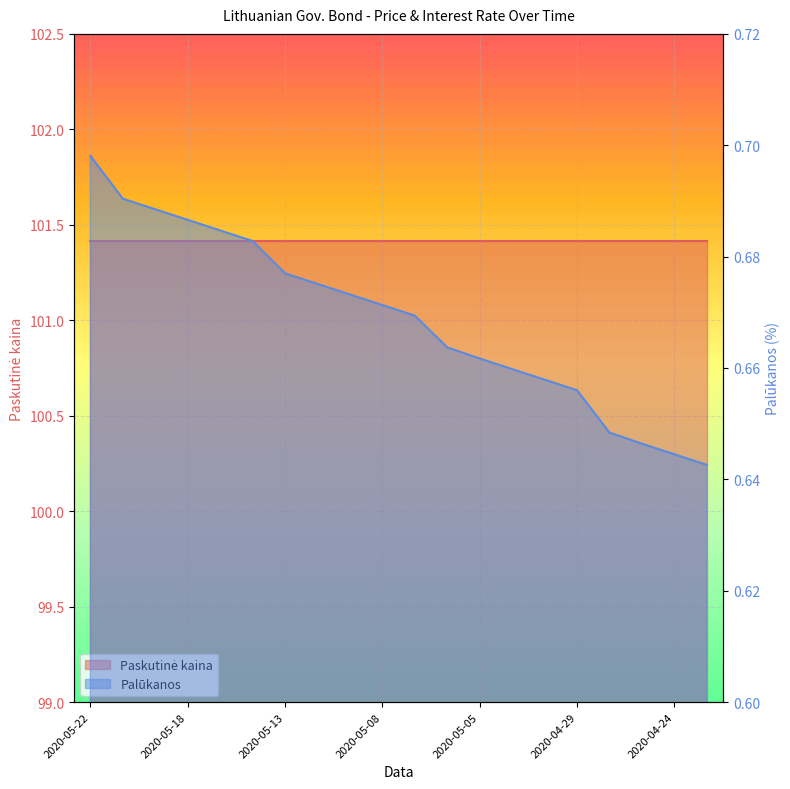

Count the values in the range 0 to 1.

20